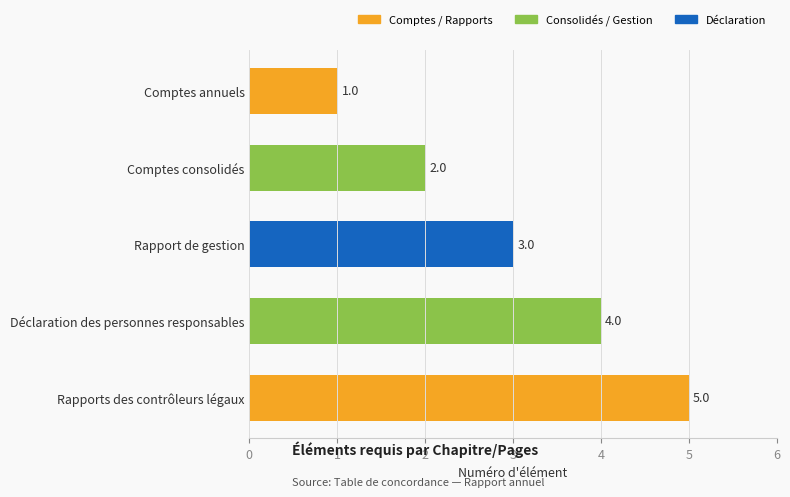

How many series are shown in this chart?

1